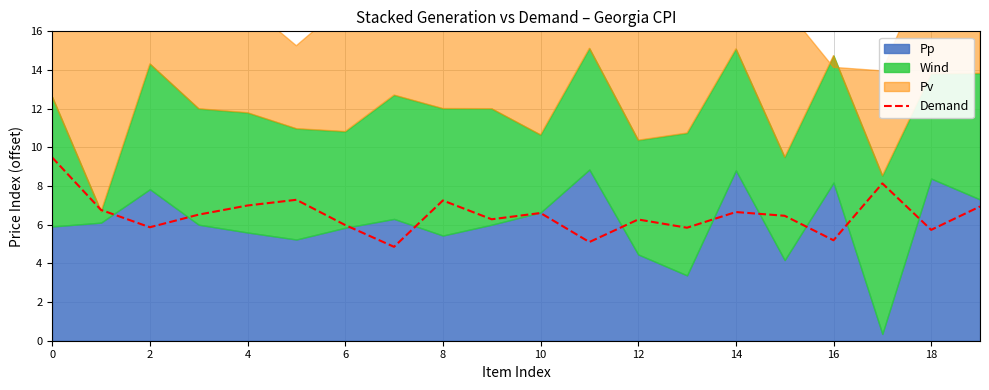

The Demand series shows 8.7 at 2. True or false?

False